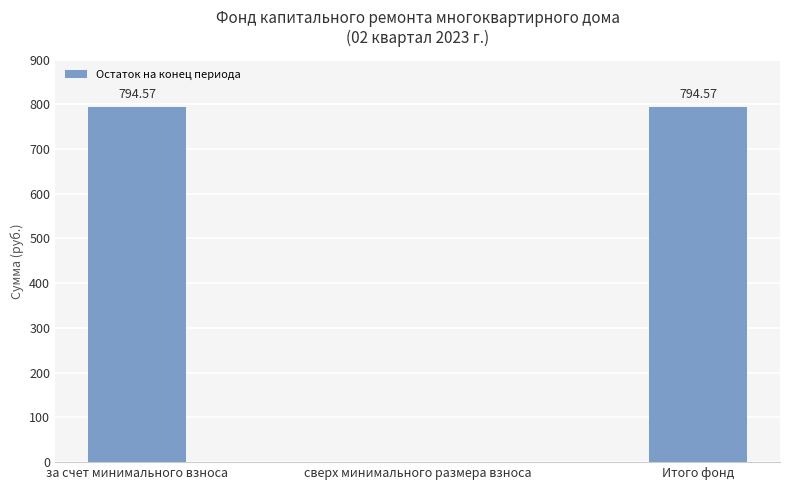

What is the ratio of the value at за счет минимального взноса to the value at Итого фонд?

1.0